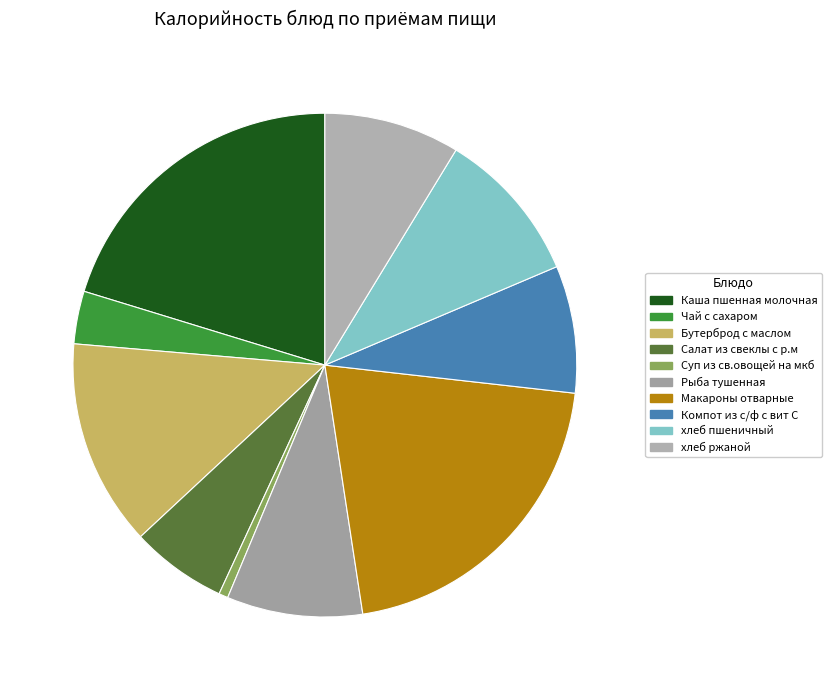

To the nearest percent, what percentage of the pie is хлеб ржаной?

9%